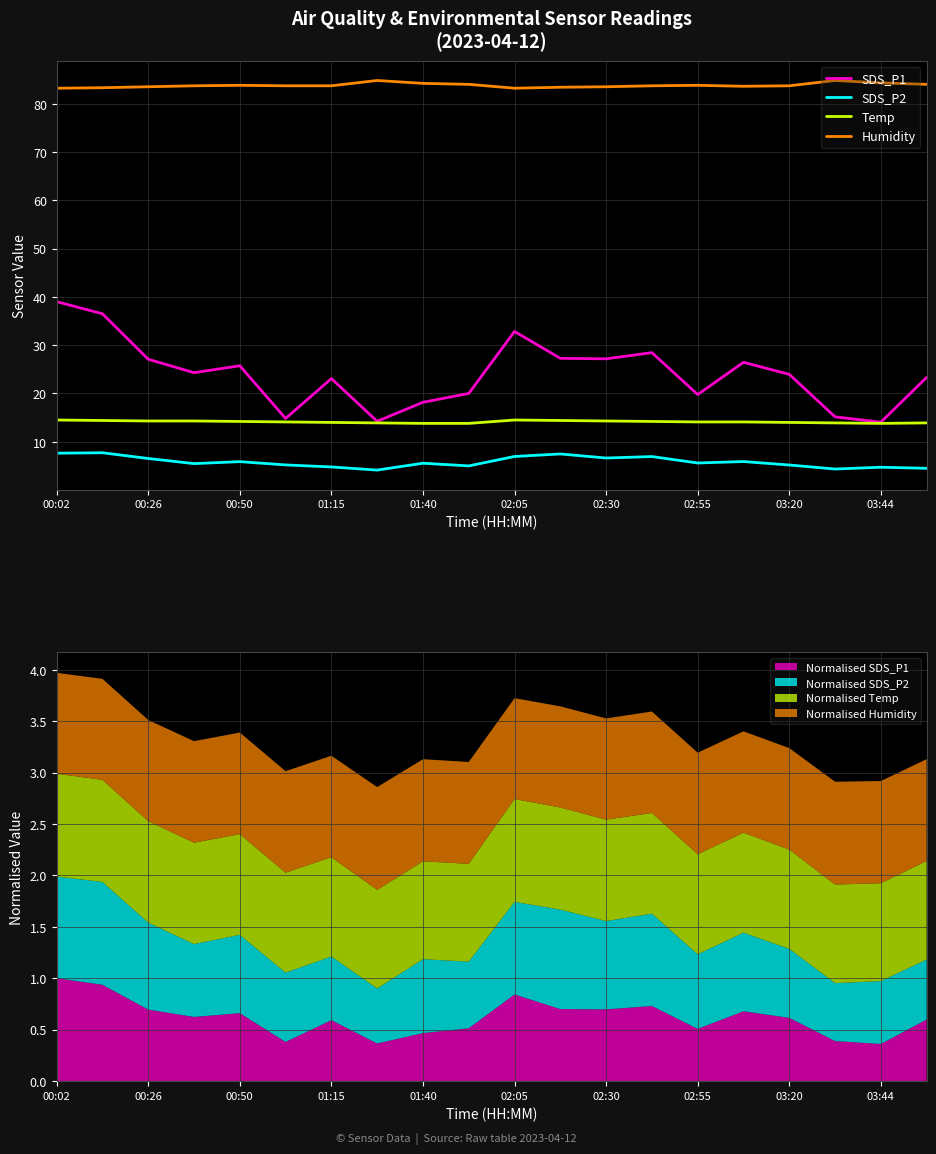

The value of SDS_P1 at 03:20 is 36.4. True or false?

False